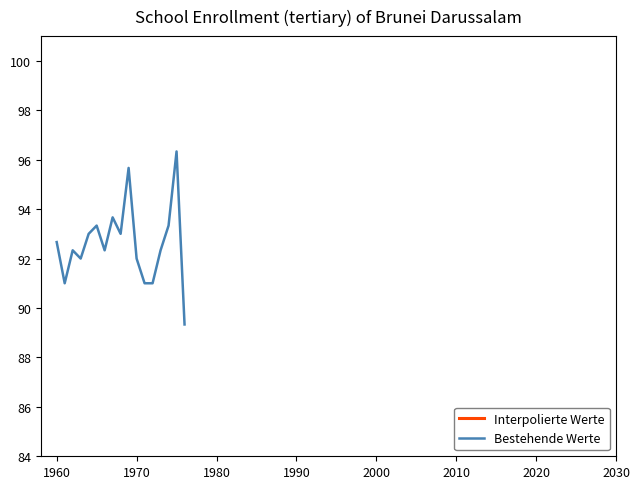

Which series has the largest total across all categories?

Interpolierte Werte